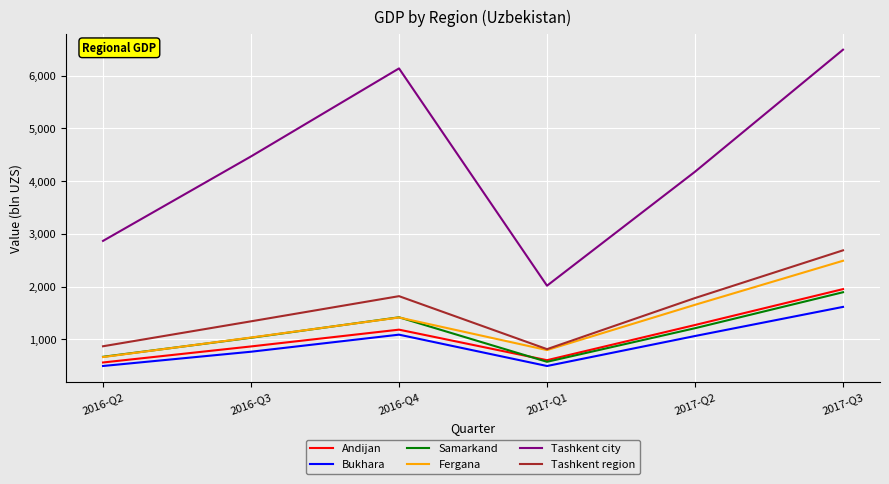

What position from the right is 2016-Q4?

4